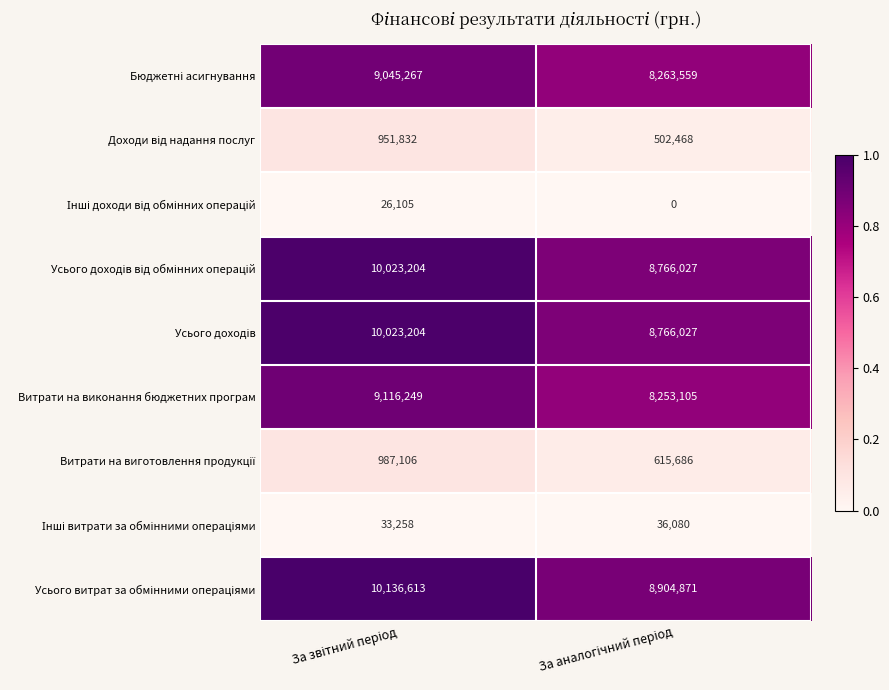

What is the maximum value shown in the chart?

10136613